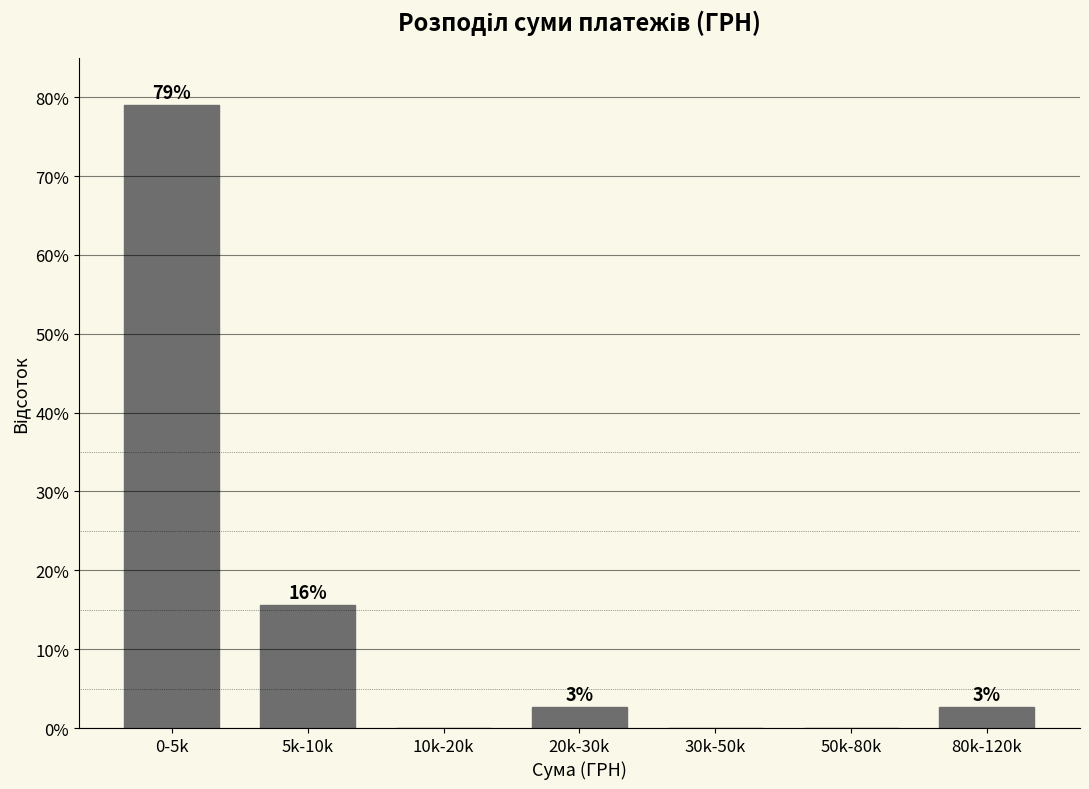

Are the bars horizontal?

No